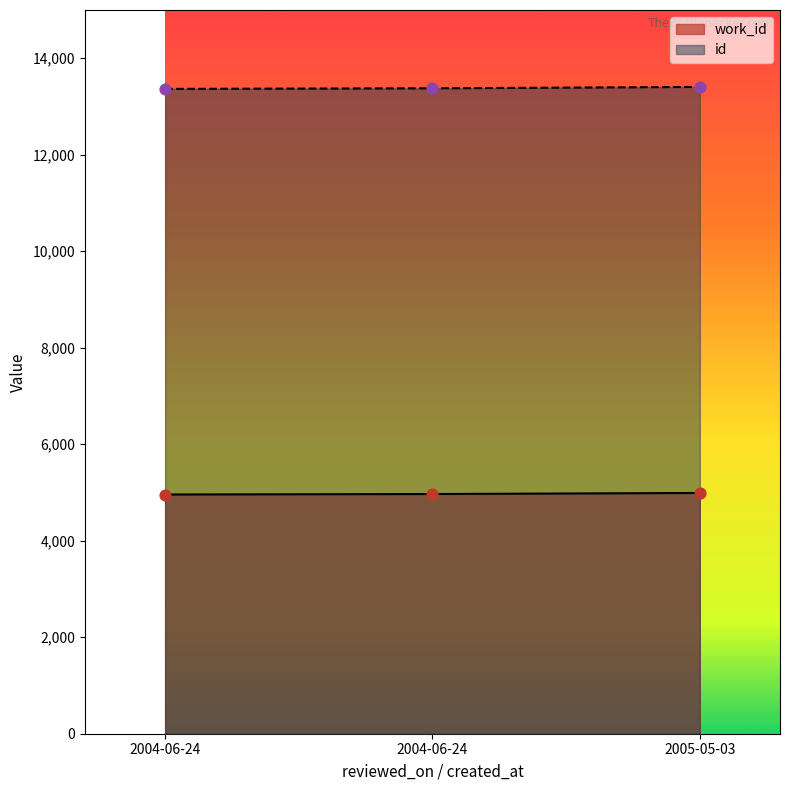

Which series has the widest spread of Y values?

id